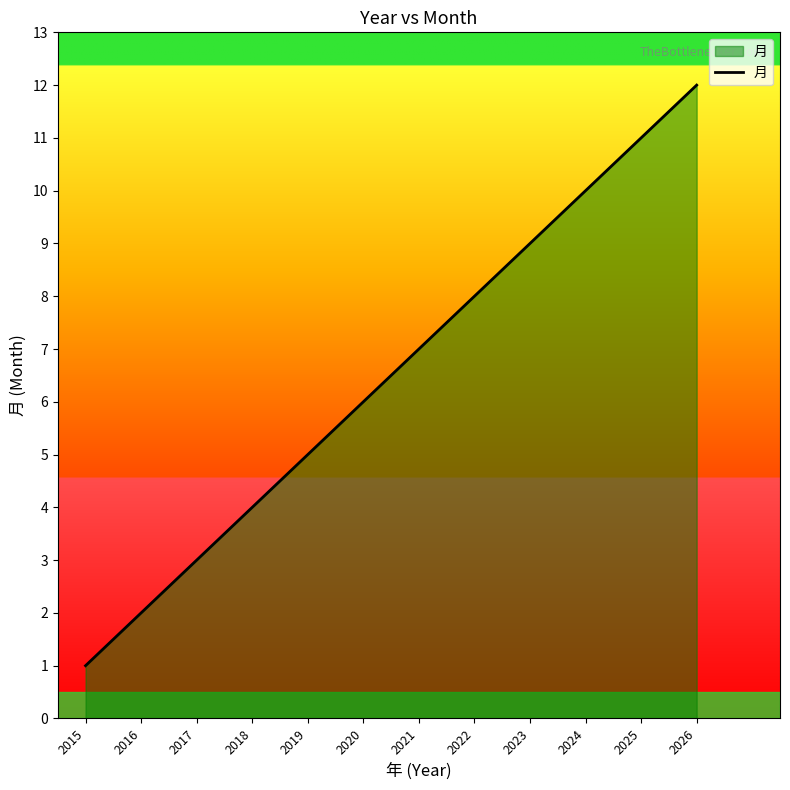

What is the ratio of the value at 2025 to the value at 2016?

5.5